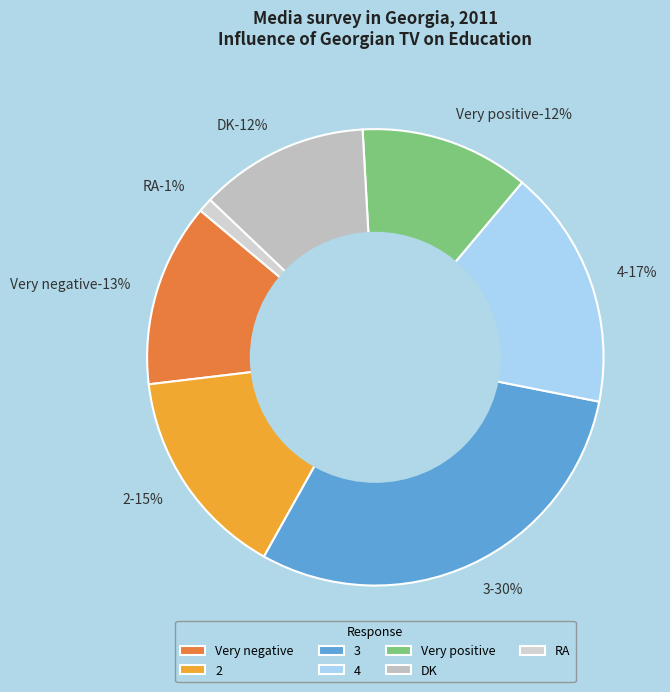

The 4 slice represents 2% of the pie. True or false?

False